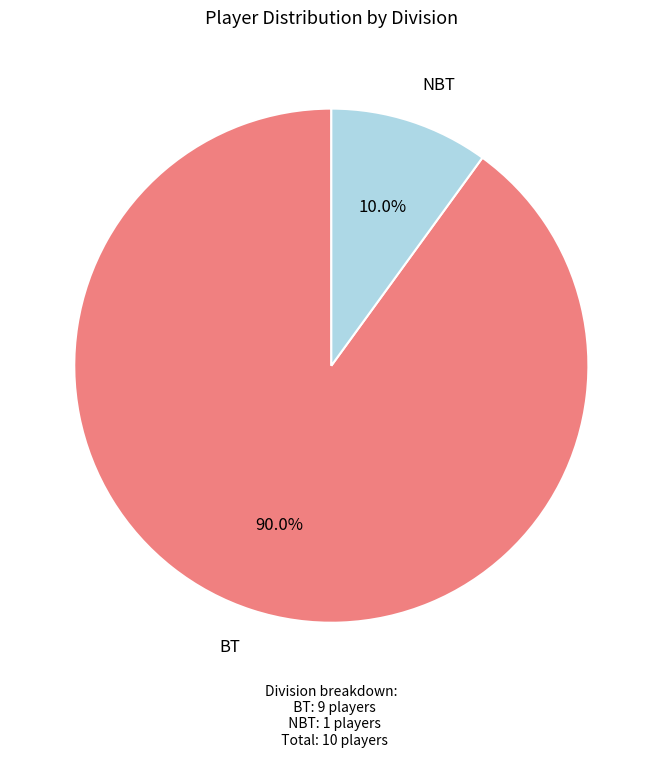

Is there a majority slice in this chart?

Yes